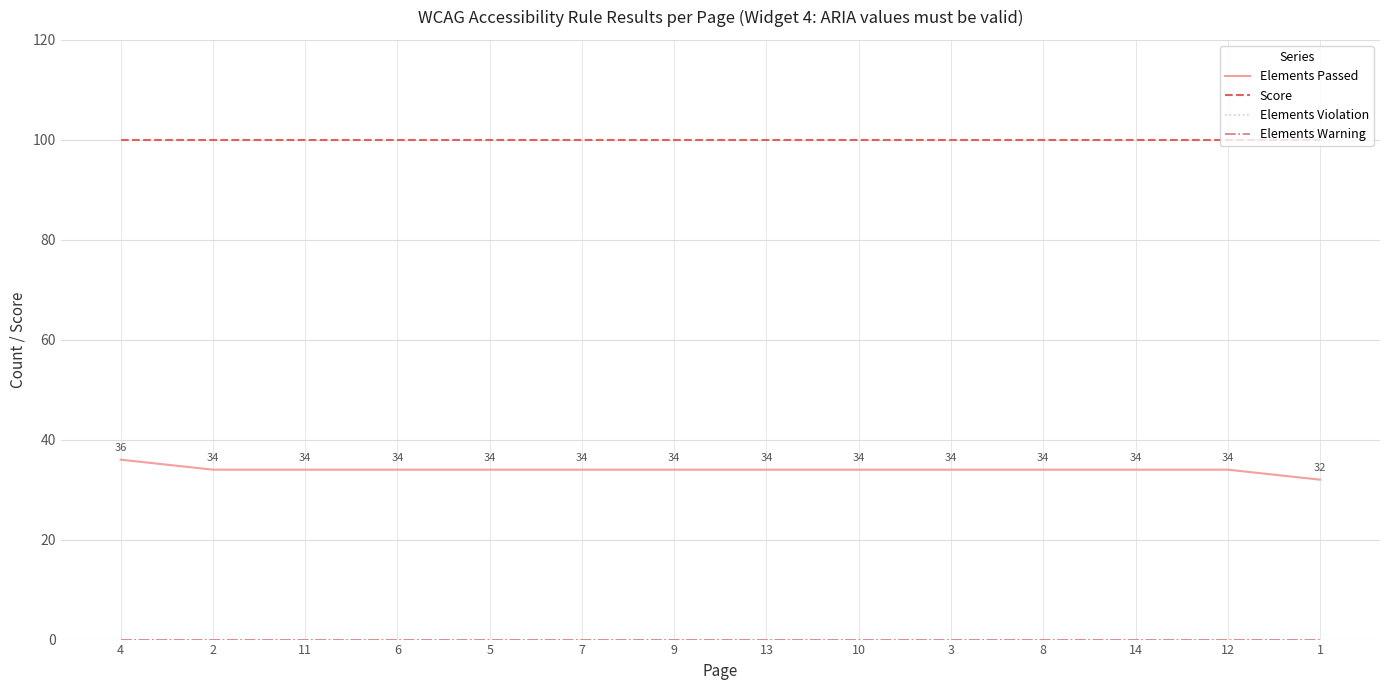

True or false: Elements Violation has more than 0 interior local peaks.

False